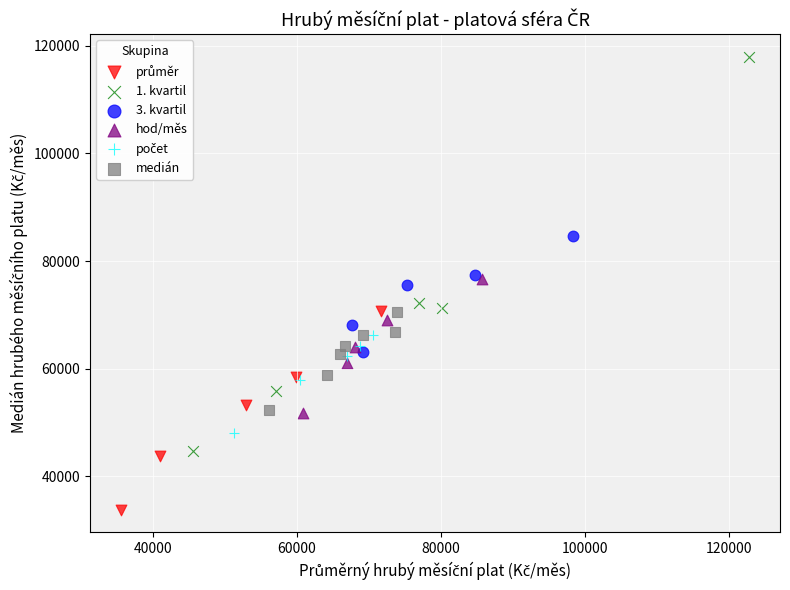

Which series has the widest spread of Y values?

1. kvartil